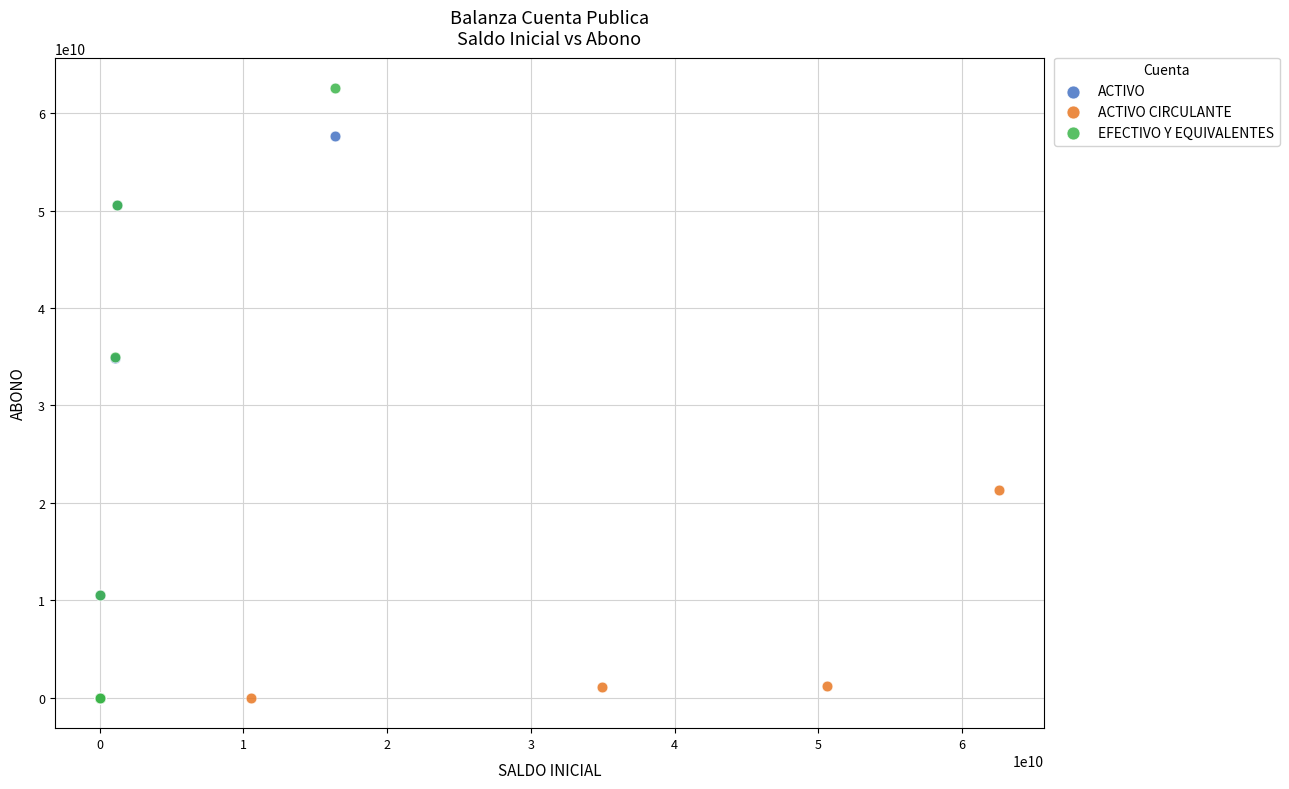

Which series has the widest spread of Y values?

EFECTIVO Y EQUIVALENTES